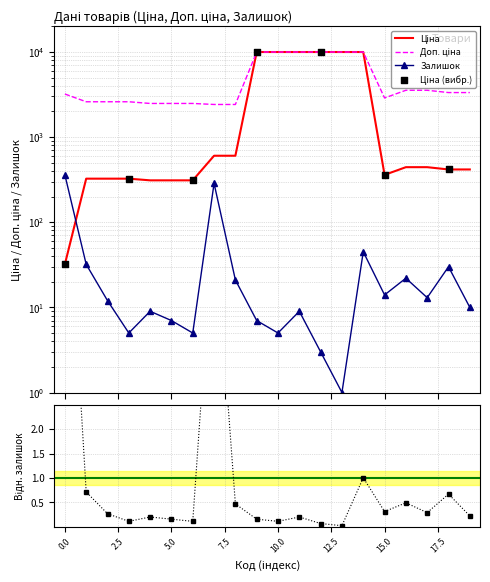

Which series reaches the maximum Y coordinate?

Ціна